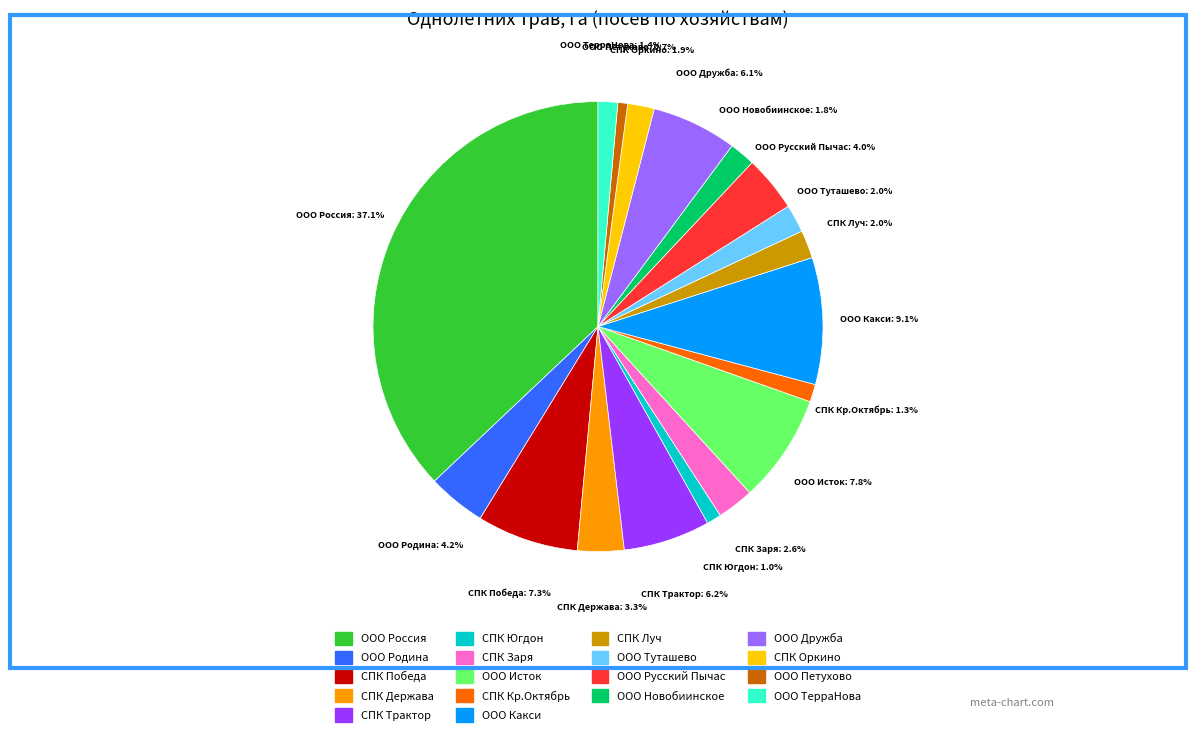

Does any single category account for the majority?

No